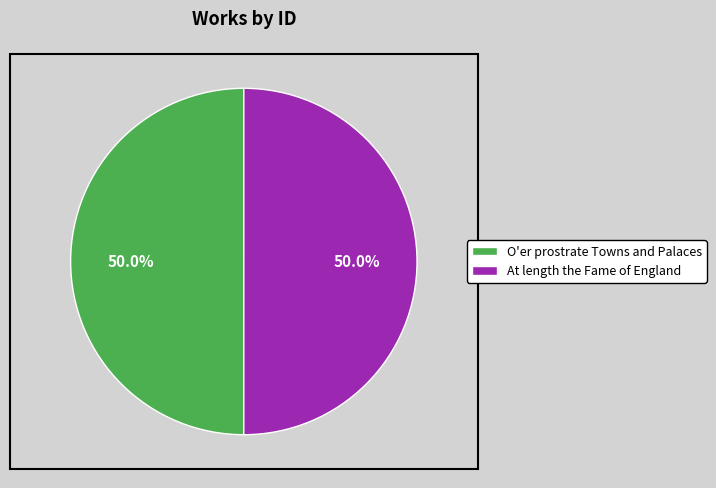

Approximately how many times larger is the value at At length the Fame of England compared to O'er prostrate Towns and Palaces?

1.0